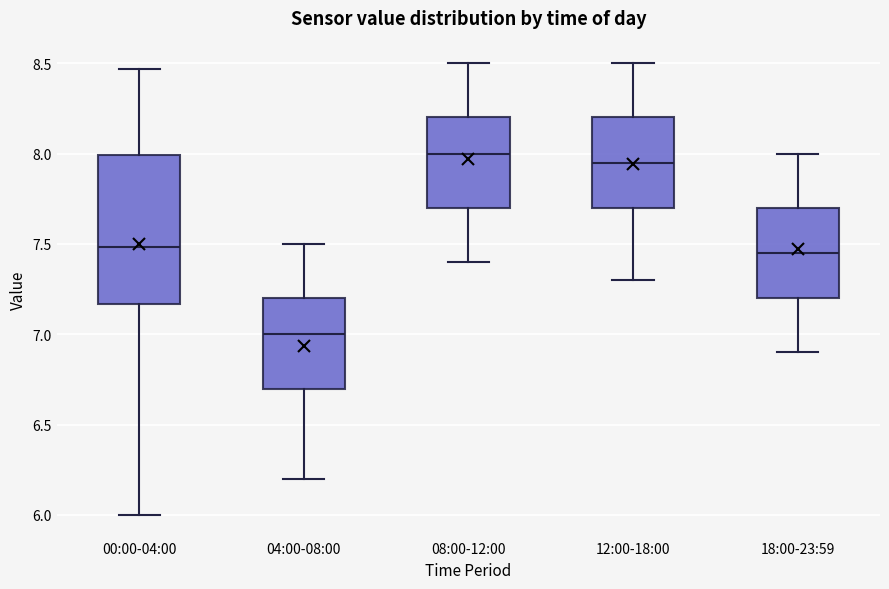

Where is the upper edge of the box for 12:00-18:00 on the y-axis? The values are not printed on the chart, so give them approximately, as read against the axis.

8.20